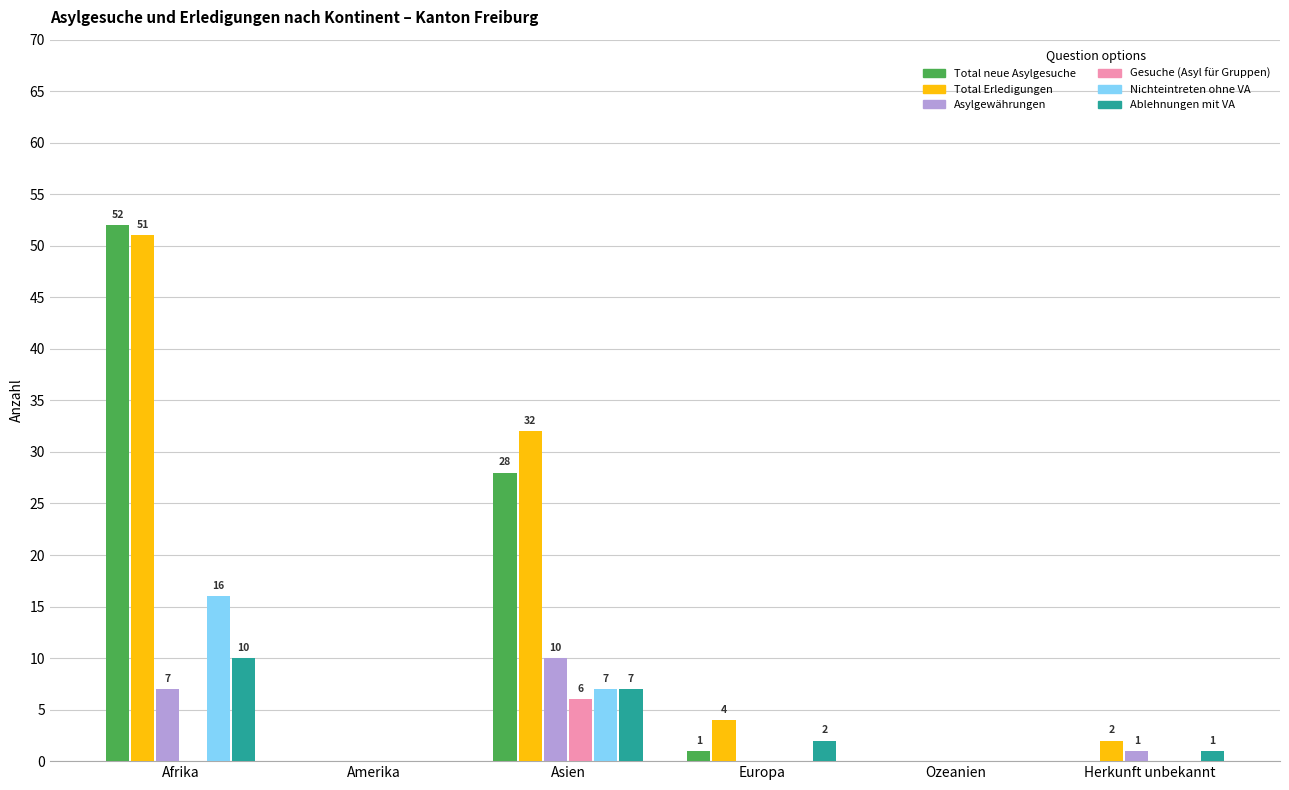

What is the highest value of the Nichteintreten ohne VA series?

16